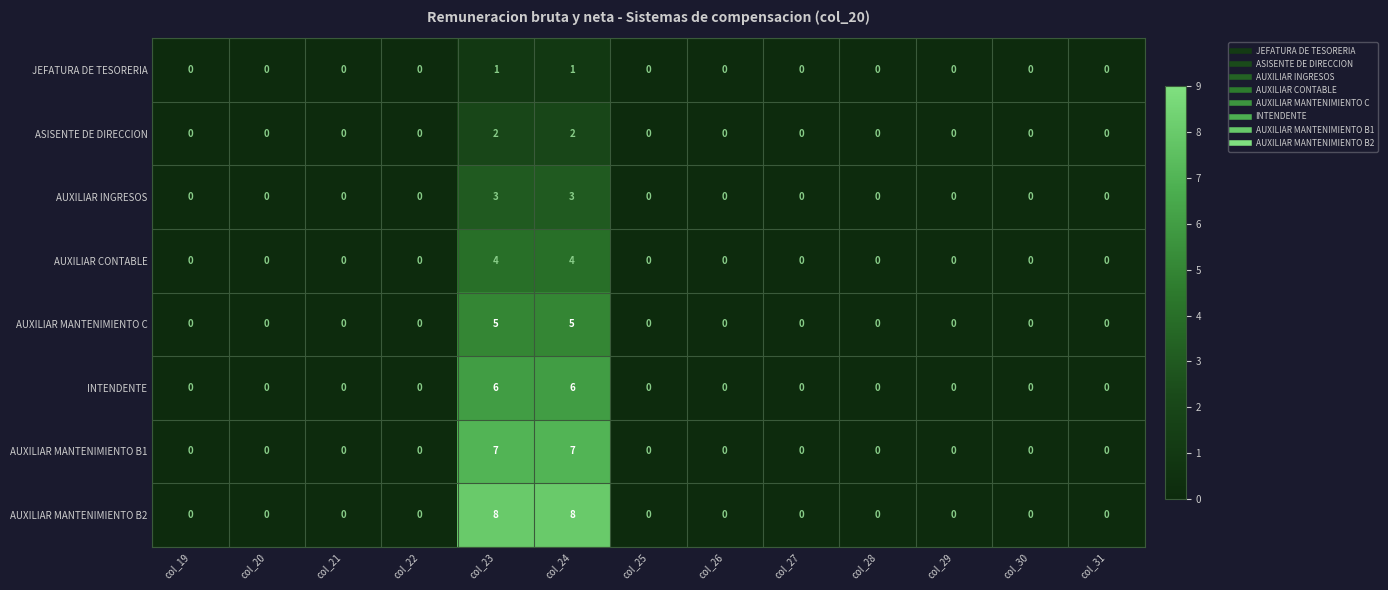

What value does the AUXILIAR INGRESOS series have at col_23?

3